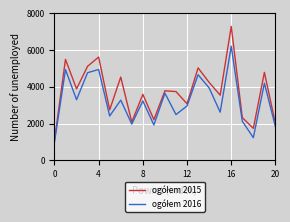

What is the smallest value displayed?

982